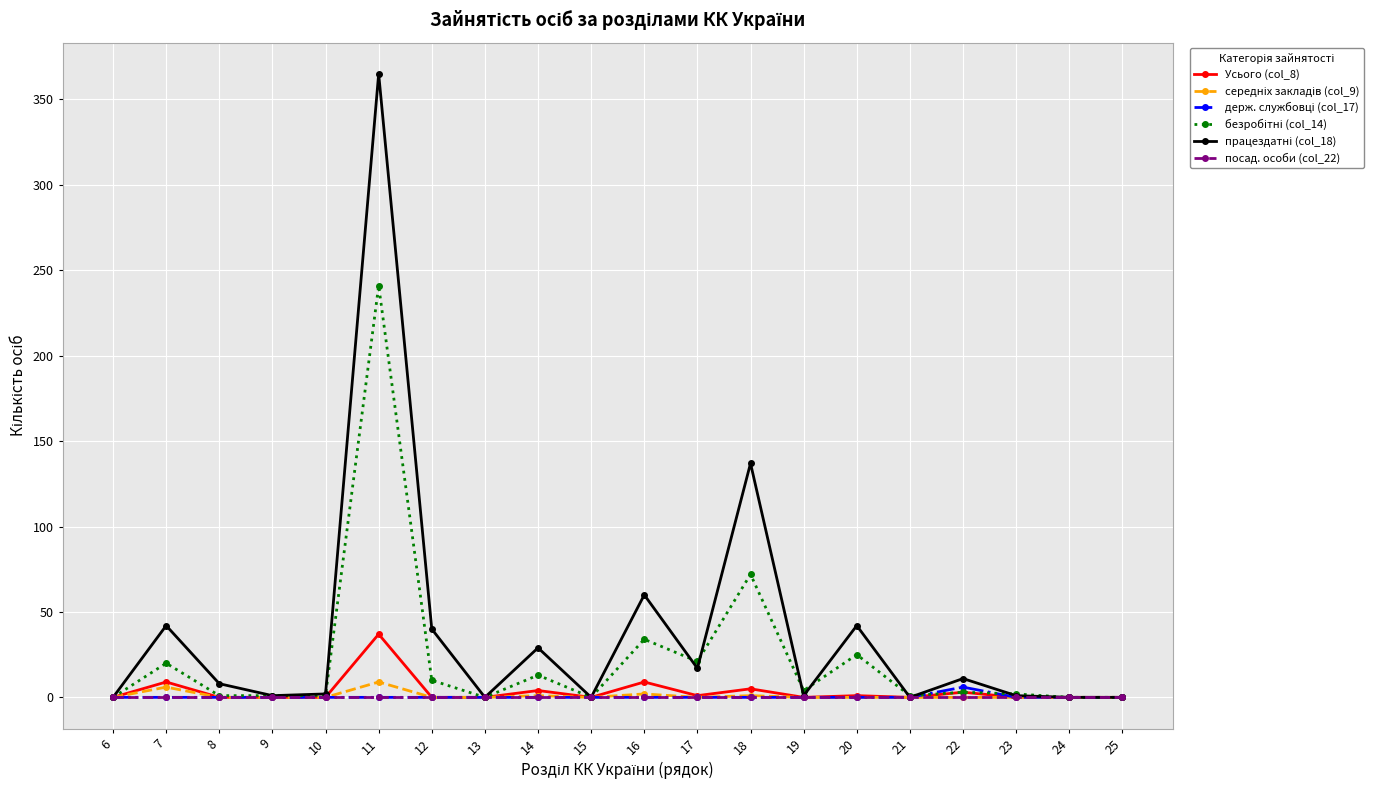

Which category has the highest value across all series?

11